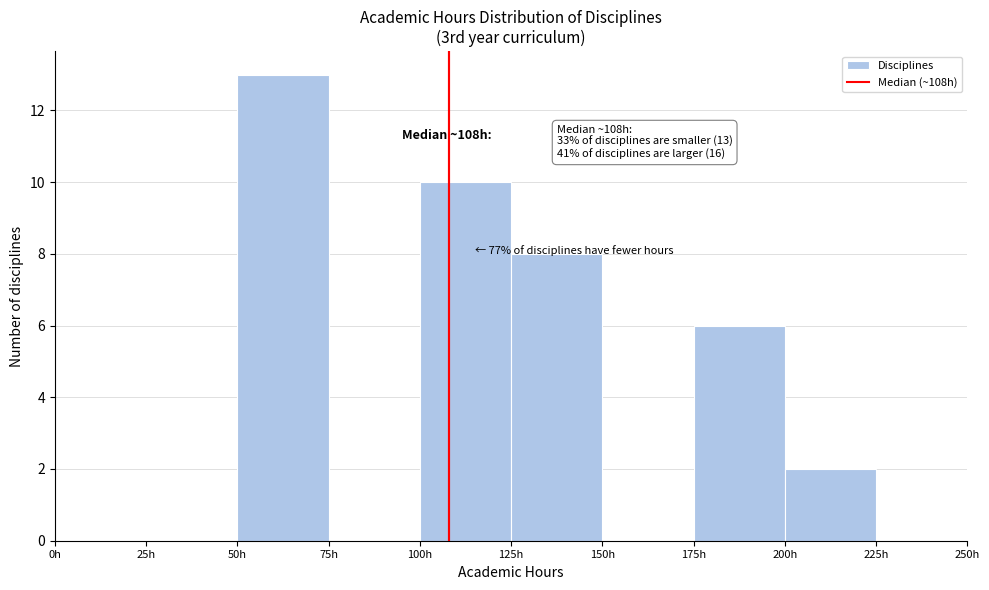

Which range on the x-axis has the tallest bar?

50 to 75